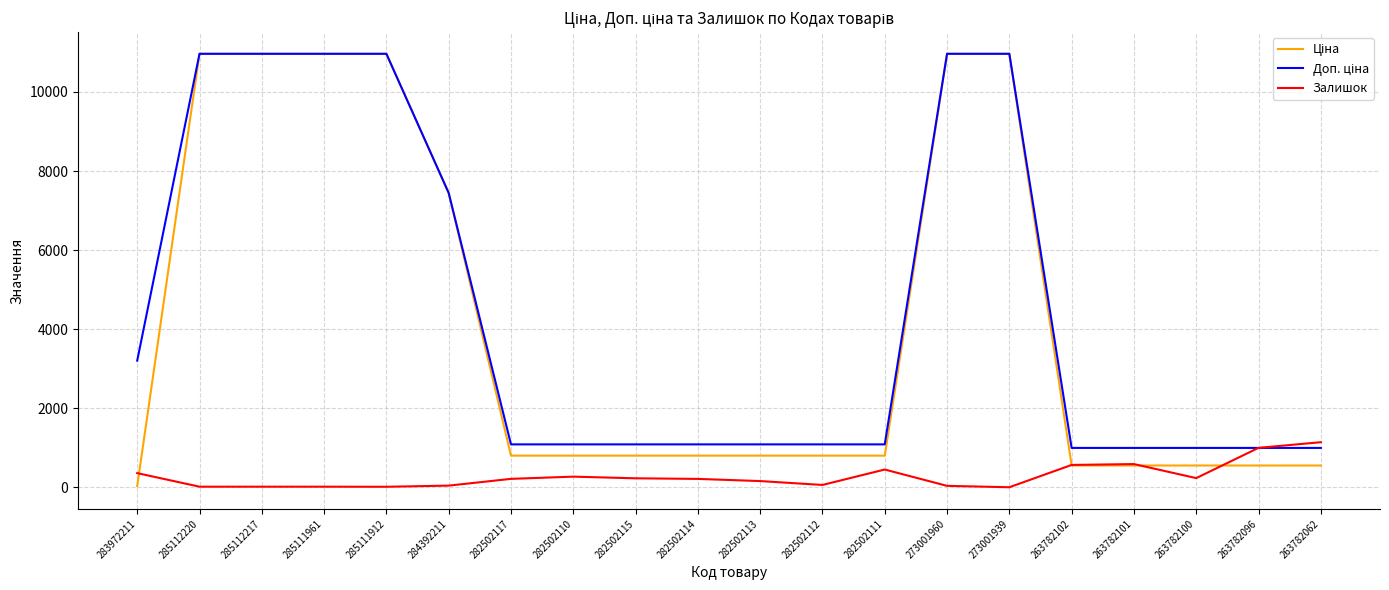

The Залишок series shows 229.0 at 282502115. True or false?

True